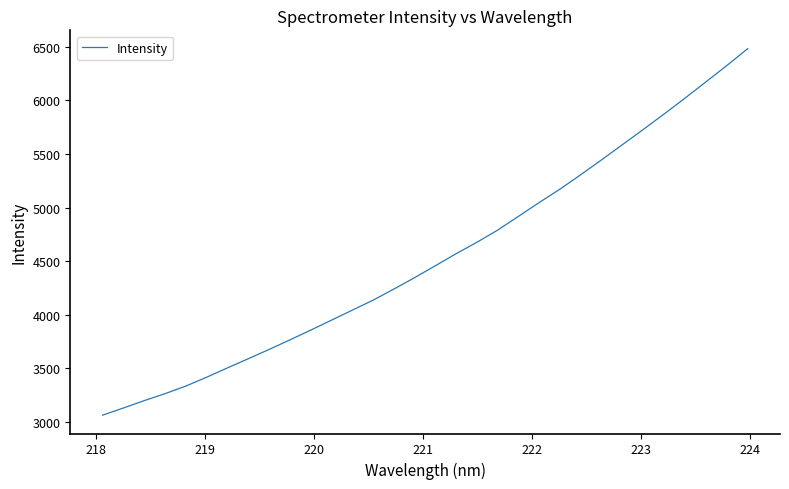

What is the smallest value displayed?

3064.2